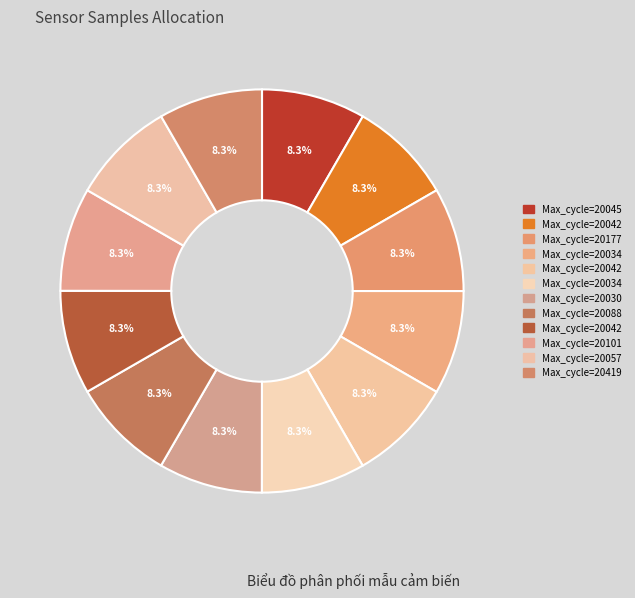

How many slices are in this pie chart?

12